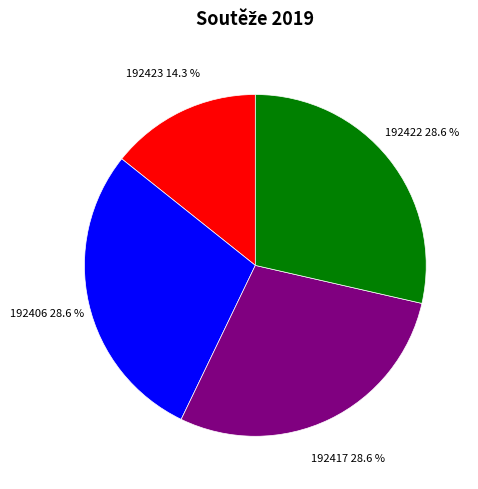

How many slices are in this pie chart?

4